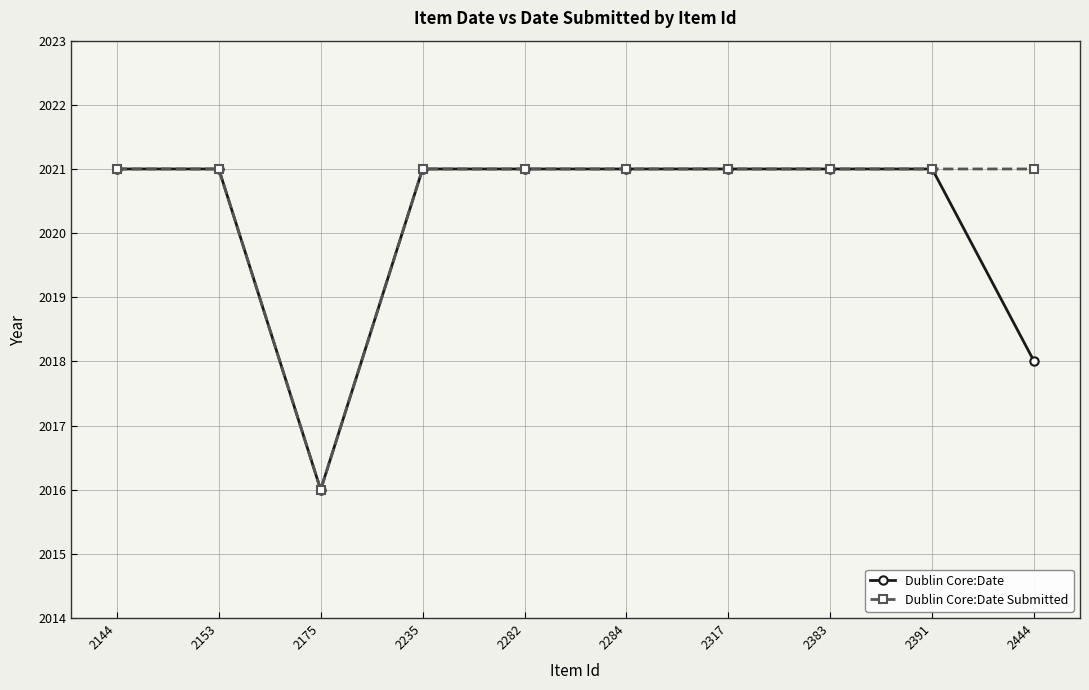

At which category does Dublin Core:Date Submitted reach its first local valley?

2175